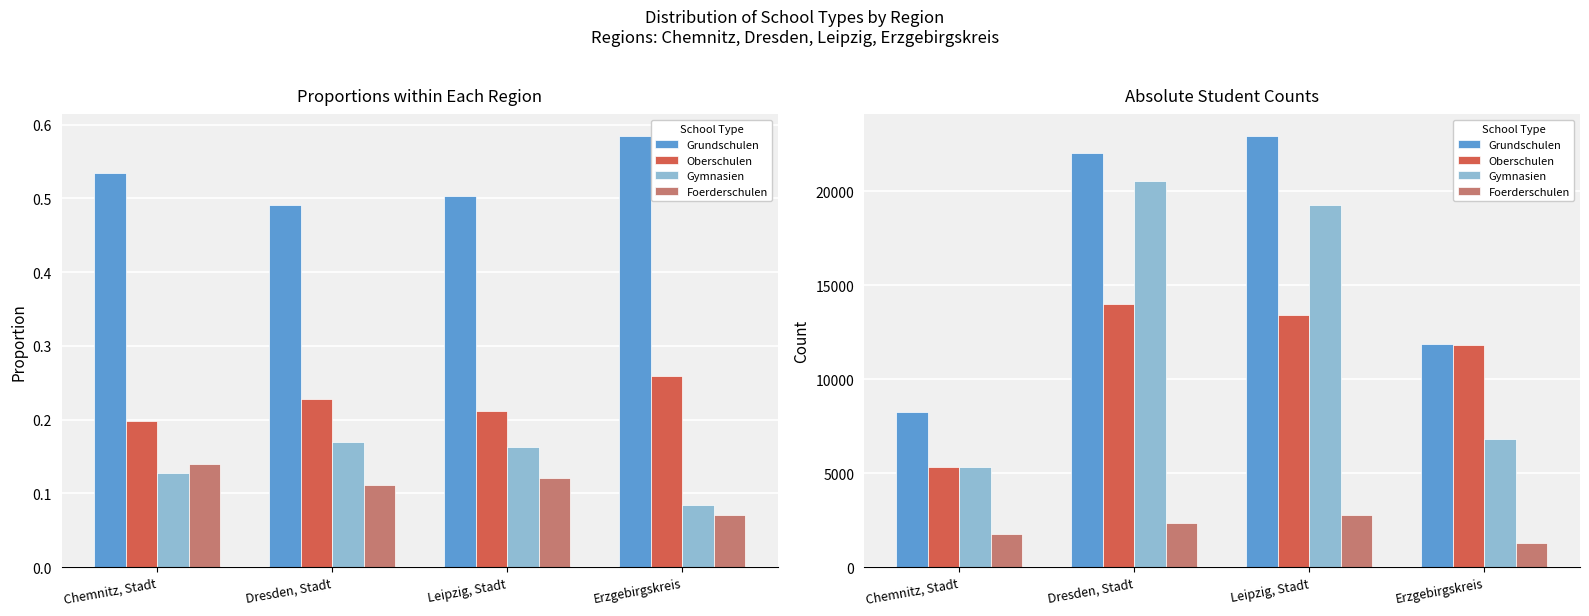

Rank the categories by Grundschulen value from highest to lowest.

Leipzig, Stadt, Dresden, Stadt, Erzgebirgskreis, Chemnitz, Stadt